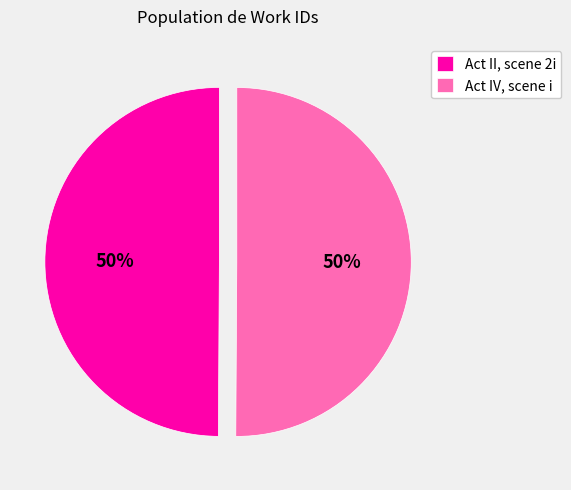

How many slices are in this pie chart?

2